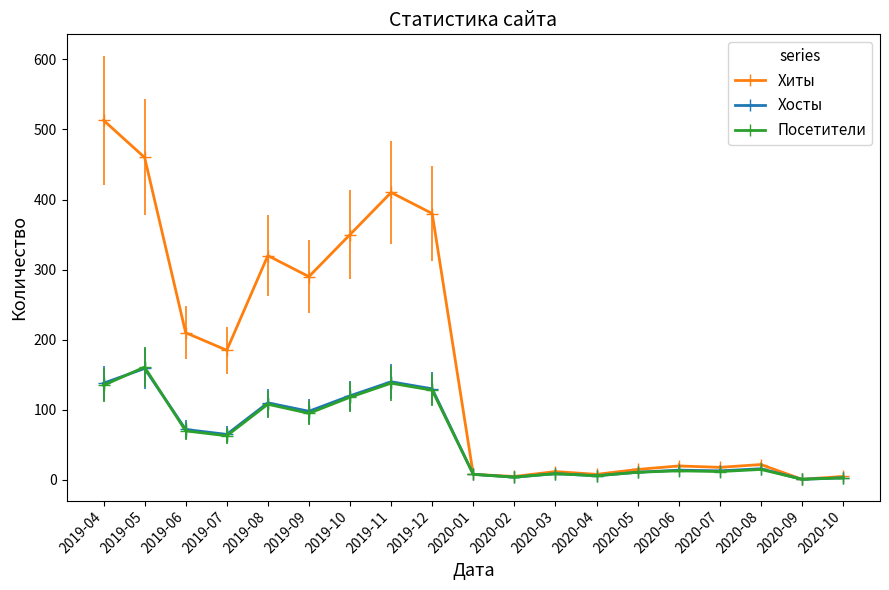

Does the chart display data point markers on the line(s)?

Yes